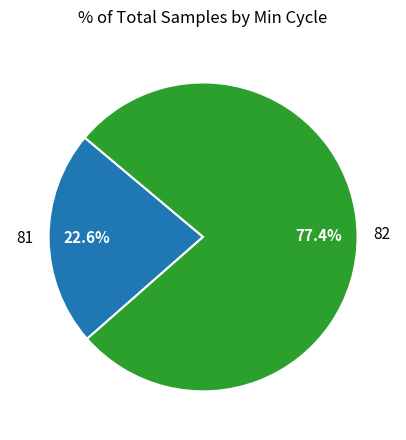

To the nearest percent, what is the average slice percentage?

50%